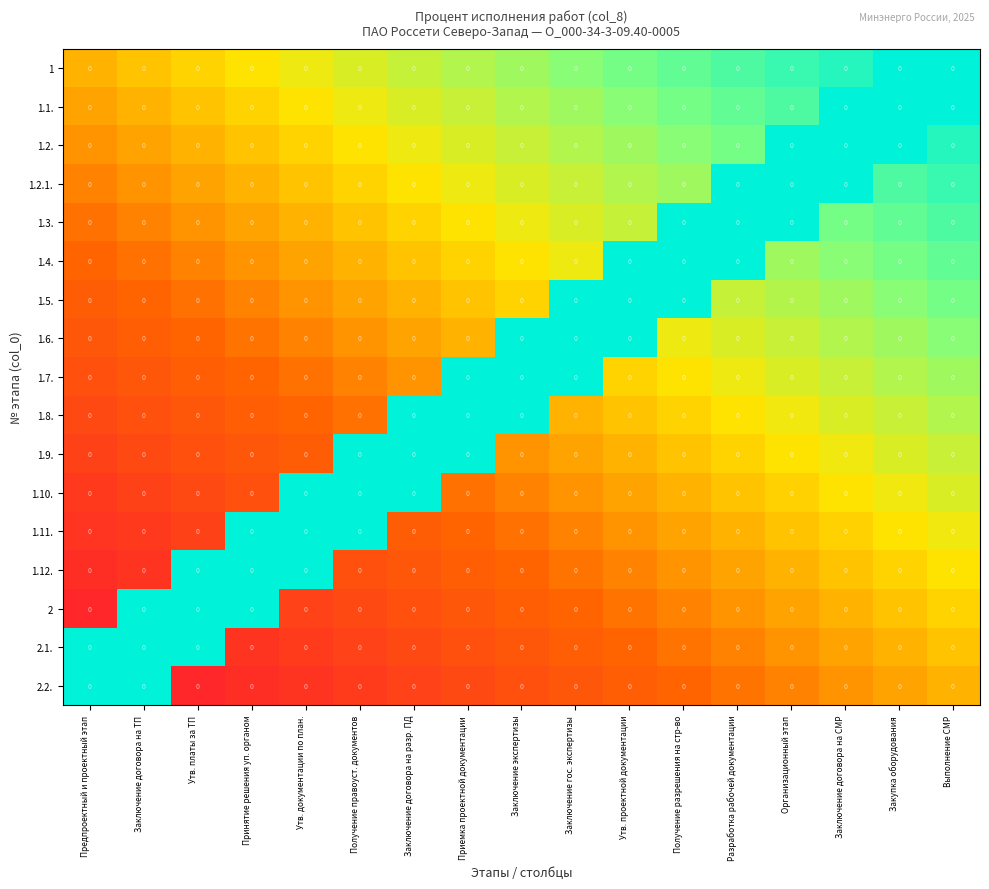

How many distinct data groups are displayed?

17